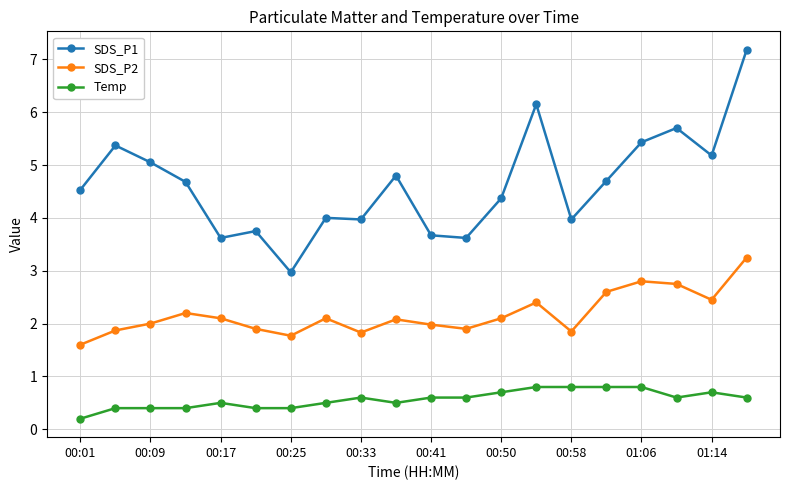

How many categories are shown in the chart?

20